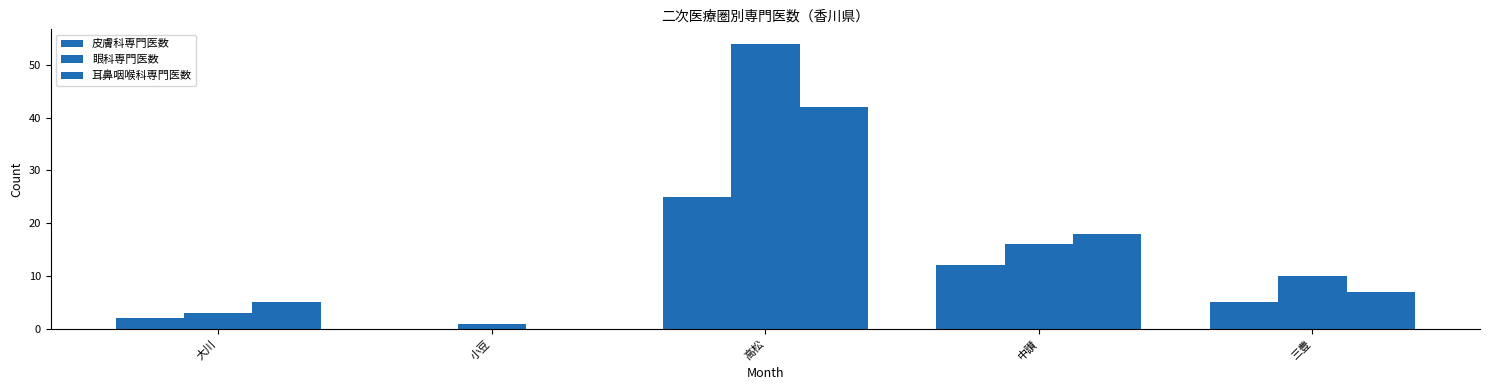

Rank the series by their maximum value, from lowest to highest.

皮膚科専門医数, 耳鼻咽喉科専門医数, 眼科専門医数